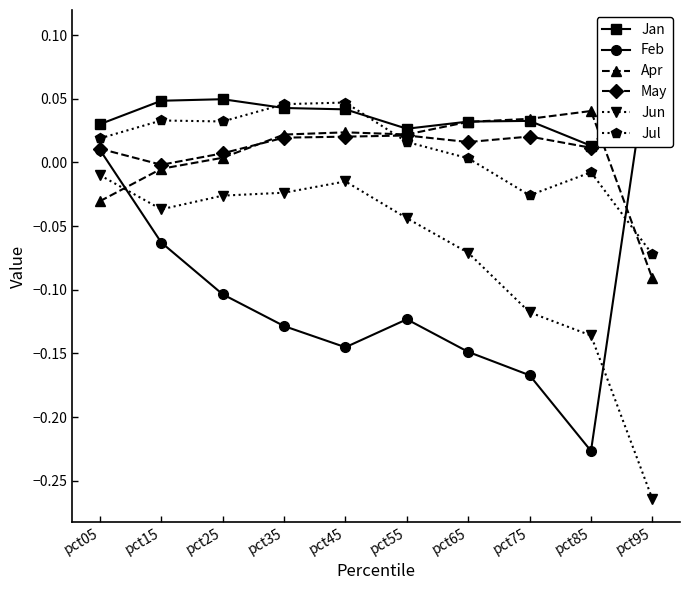

Rank the series by their maximum value, from highest to lowest.

Feb, May, Jan, Jul, Apr, Jun